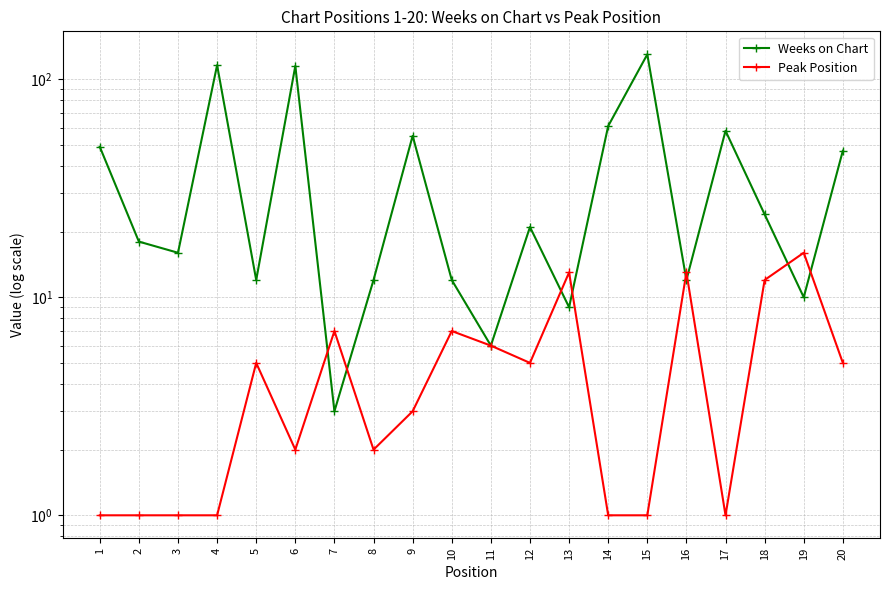

What is the approximate value of Weeks on Chart at 20?

47